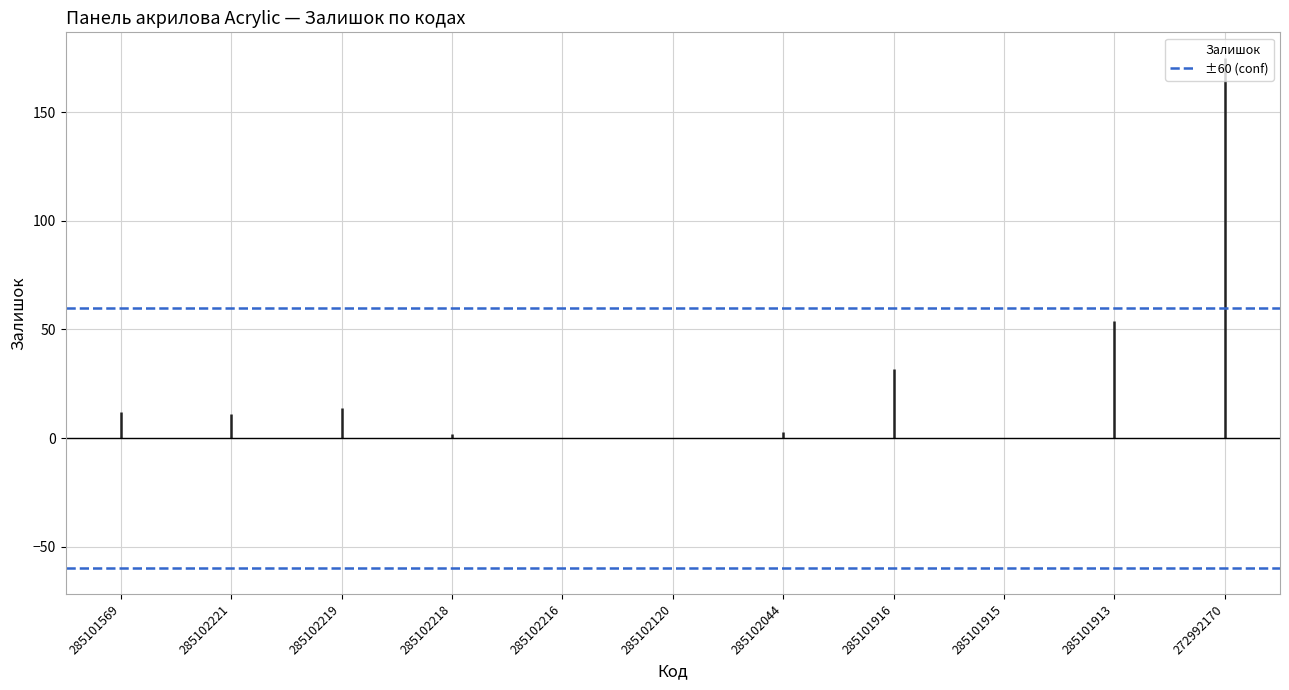

Approximately how many times larger is the value at 285102219 compared to 285102218?

7.0